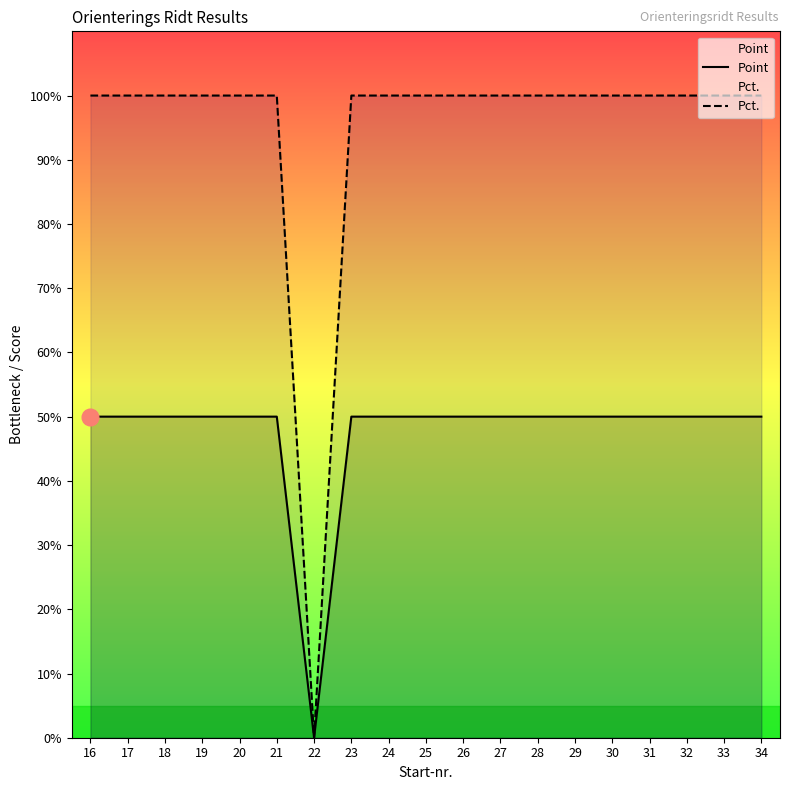

What is the value of the Pct. point at the 10th from the left?

100